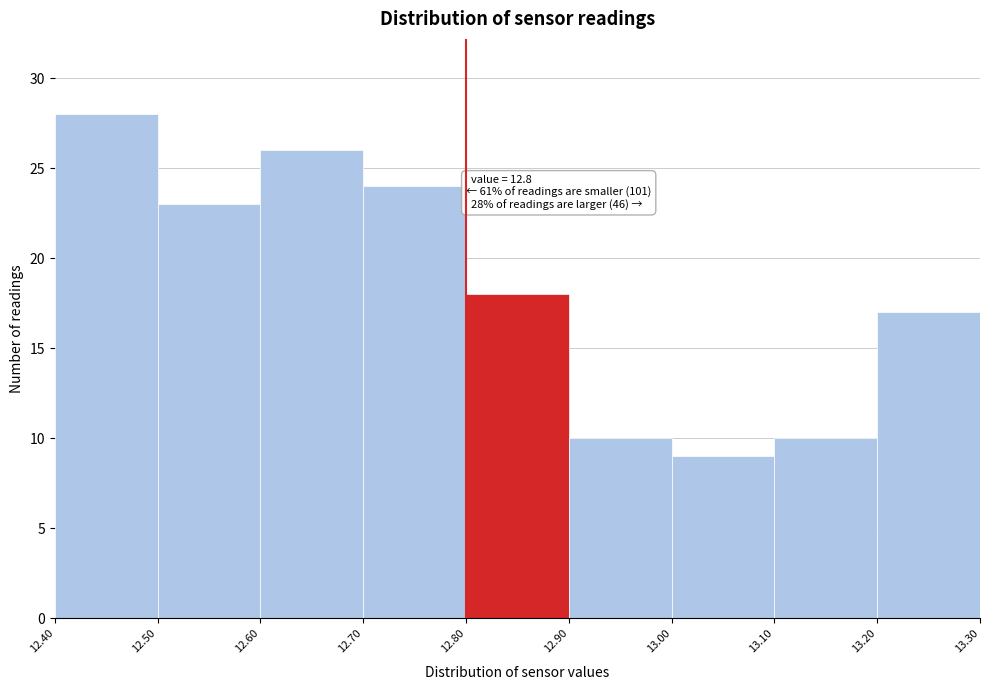

Which range on the x-axis has the tallest bar?

12.40 to 12.50